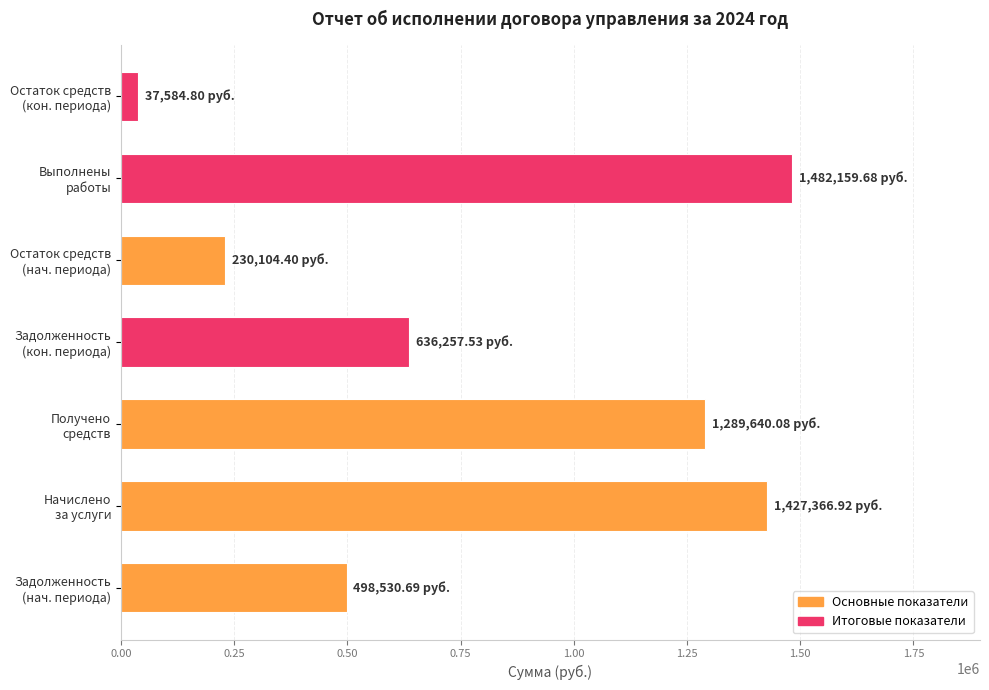

What is the difference between the second highest and second lowest values?

1197262.5